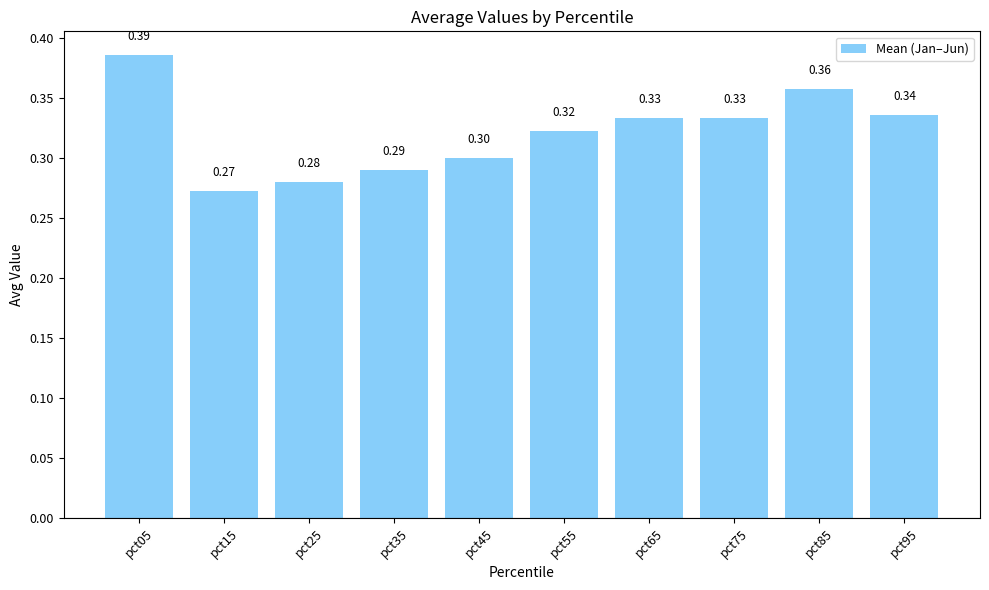

Which has a higher value, pct15 or pct35?

pct35